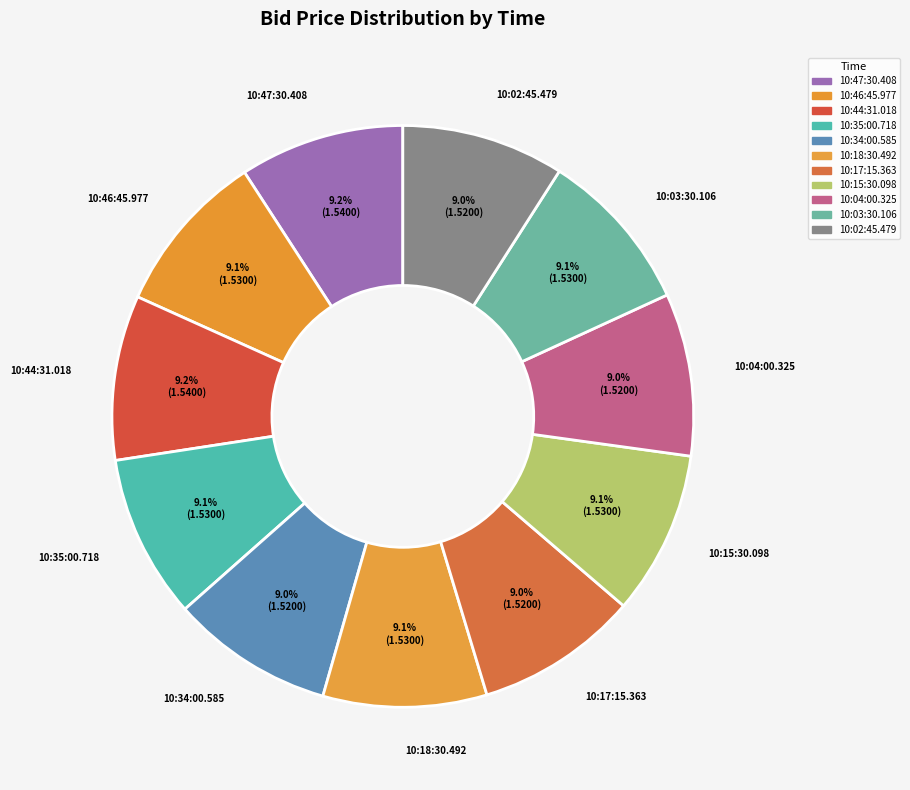

Is it true that 10:15:30.098 is 9% of the pie?

True